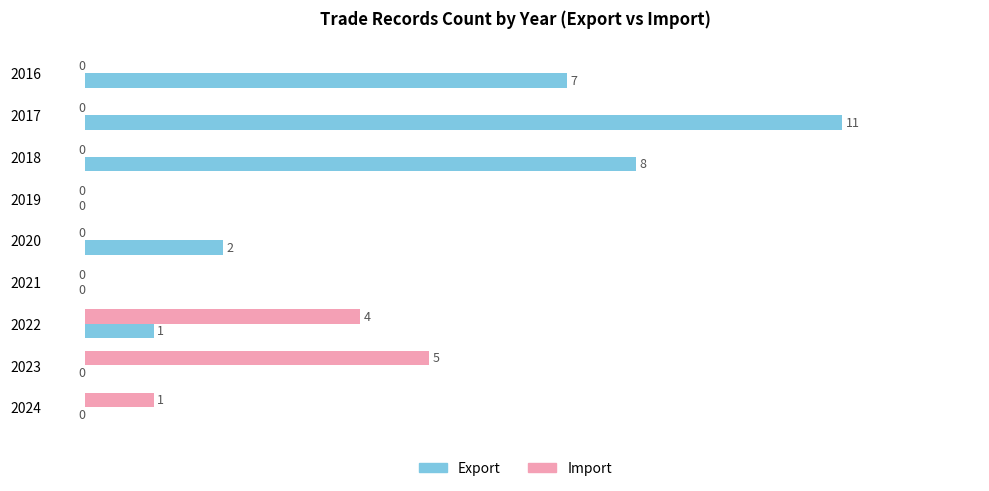

What value does the Import series have at 2022?

4